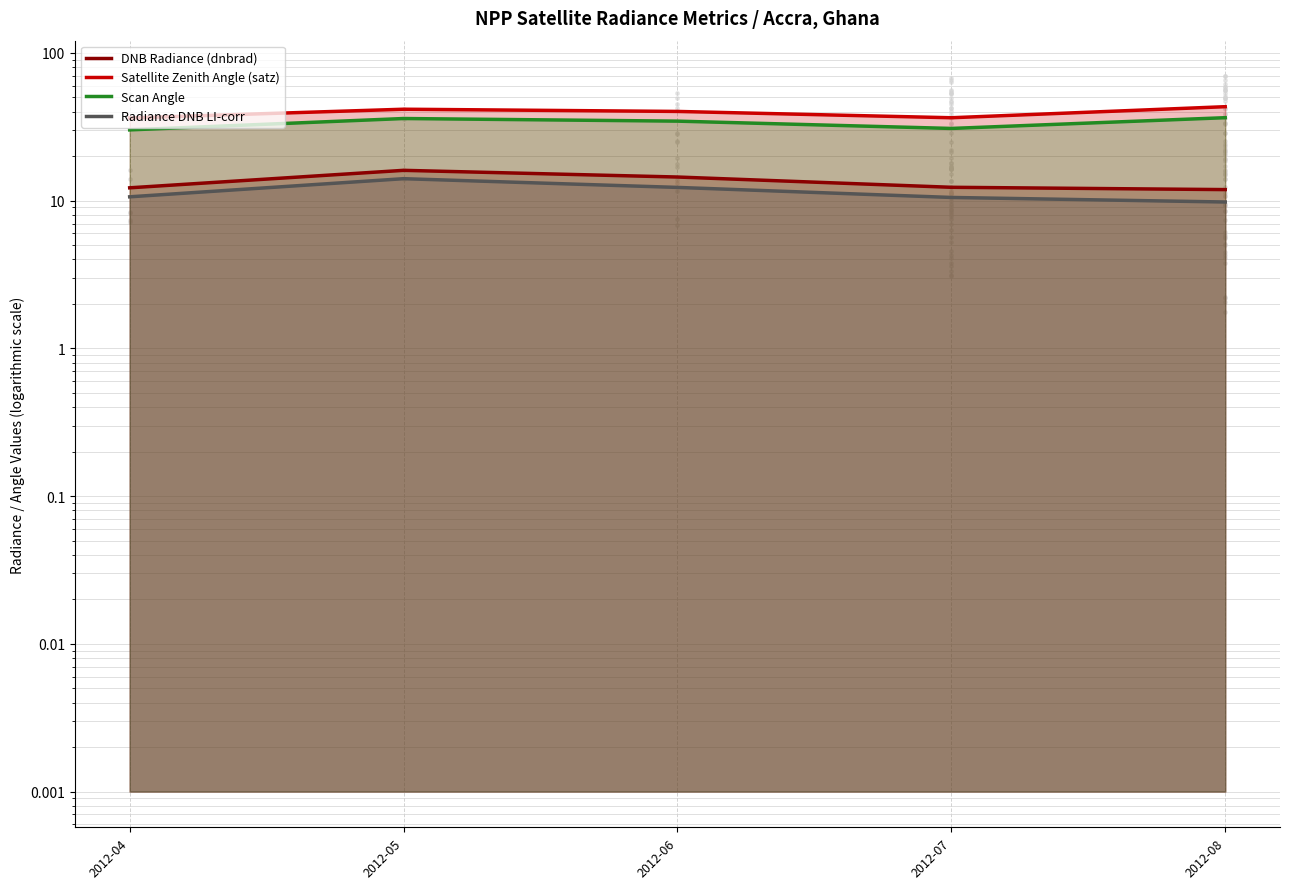

Which series has the largest total across all categories?

Satellite Zenith Angle (satz)